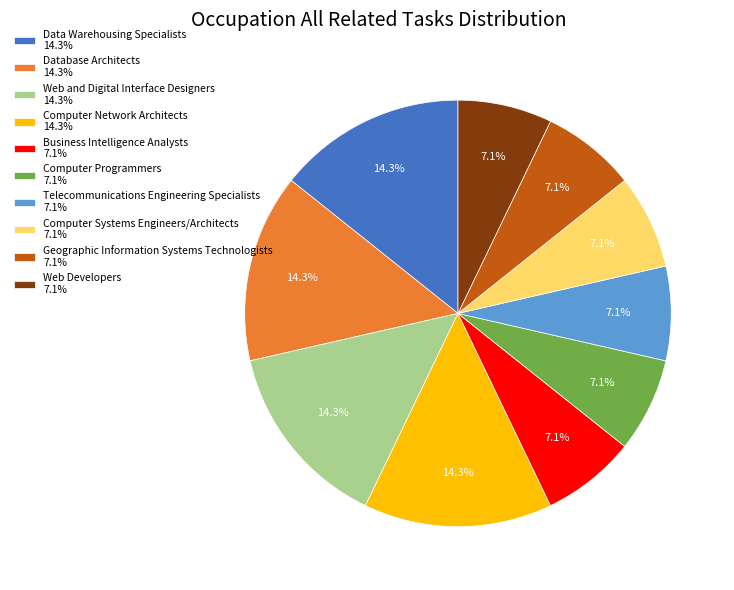

Do Geographic Information Systems Technologists and Telecommunications Engineering Specialists together represent more than half of the pie?

No